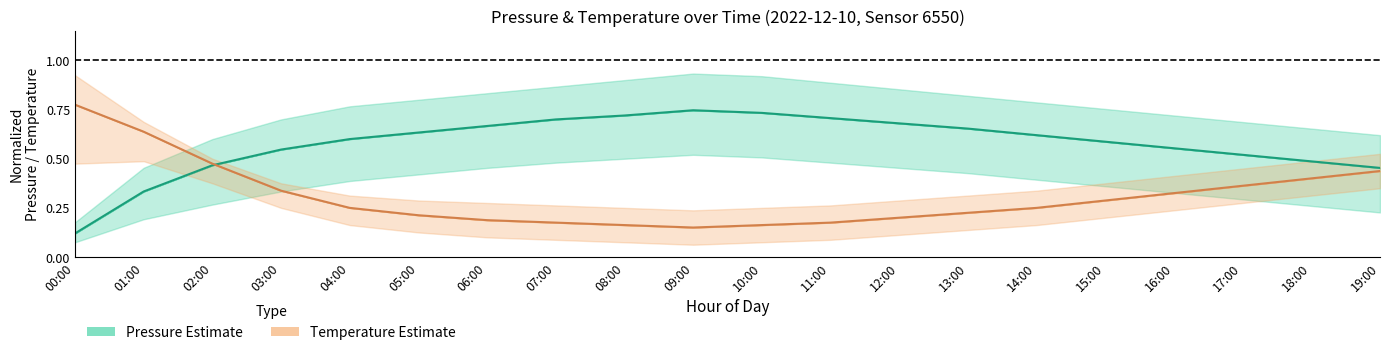

At which label is Pressure Estimate (mid) closest to 0?

00:00